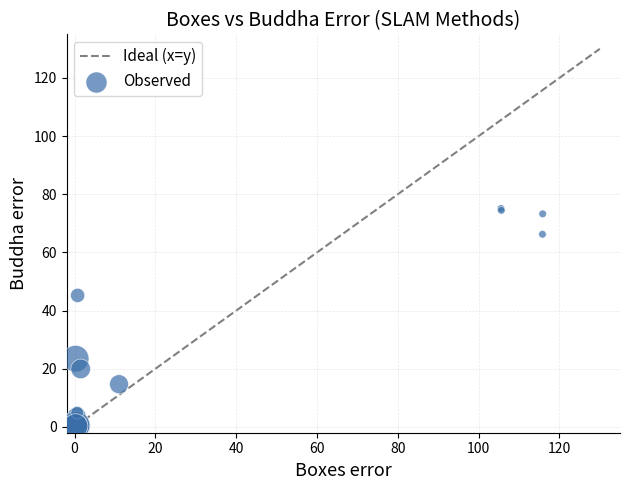

What Y value in the scatter plot is closest to 37?

45.2